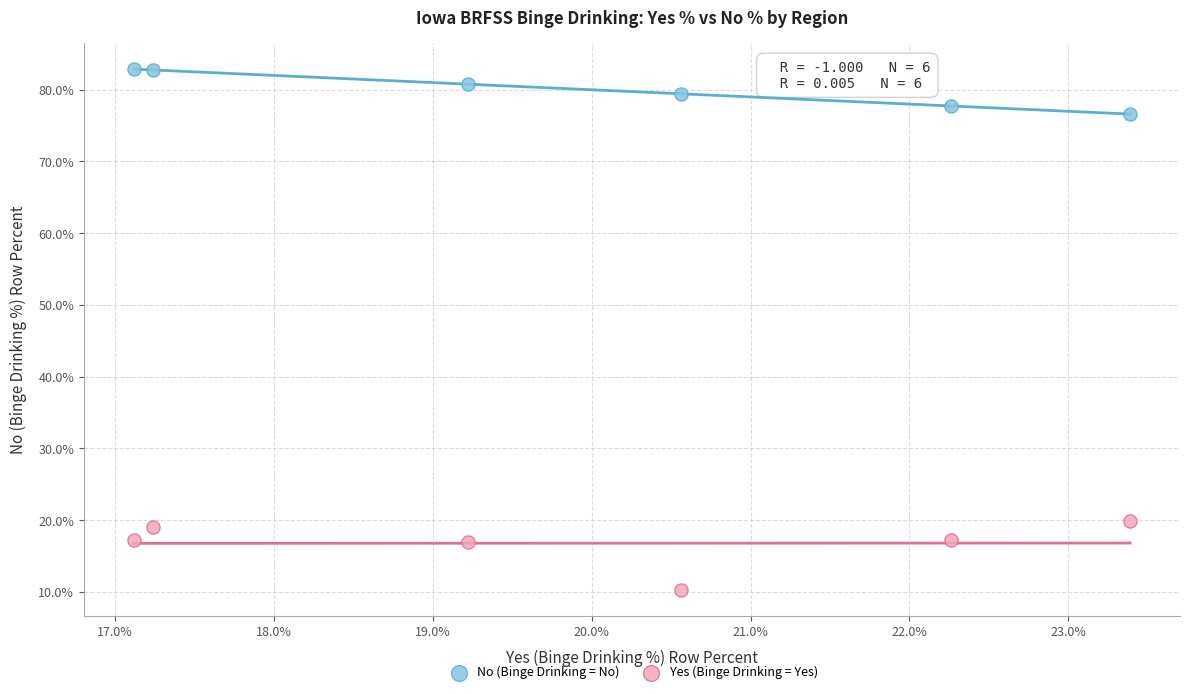

Which series reaches the maximum Y coordinate?

No (Binge Drinking = No)